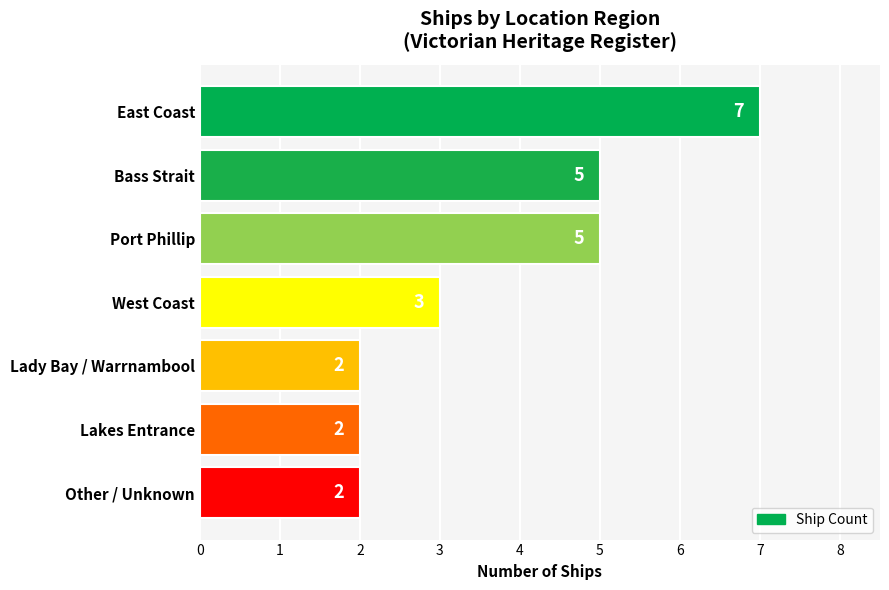

Reading top to bottom, transcribe all the data shown in this chart.

East Coast=7	Bass Strait=5	Port Phillip=5	West Coast=3	Lady Bay / Warrnambool=2	Lakes Entrance=2	Other / Unknown=2